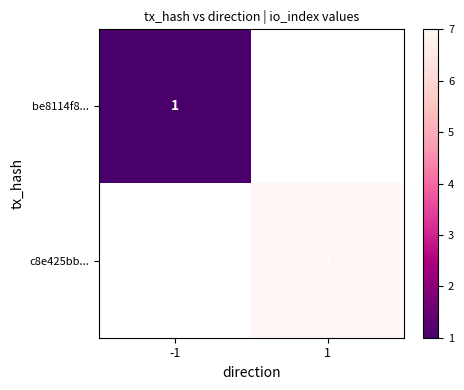

Rank the series at 1 from lowest to highest value.

be8114f8..., c8e425bb...